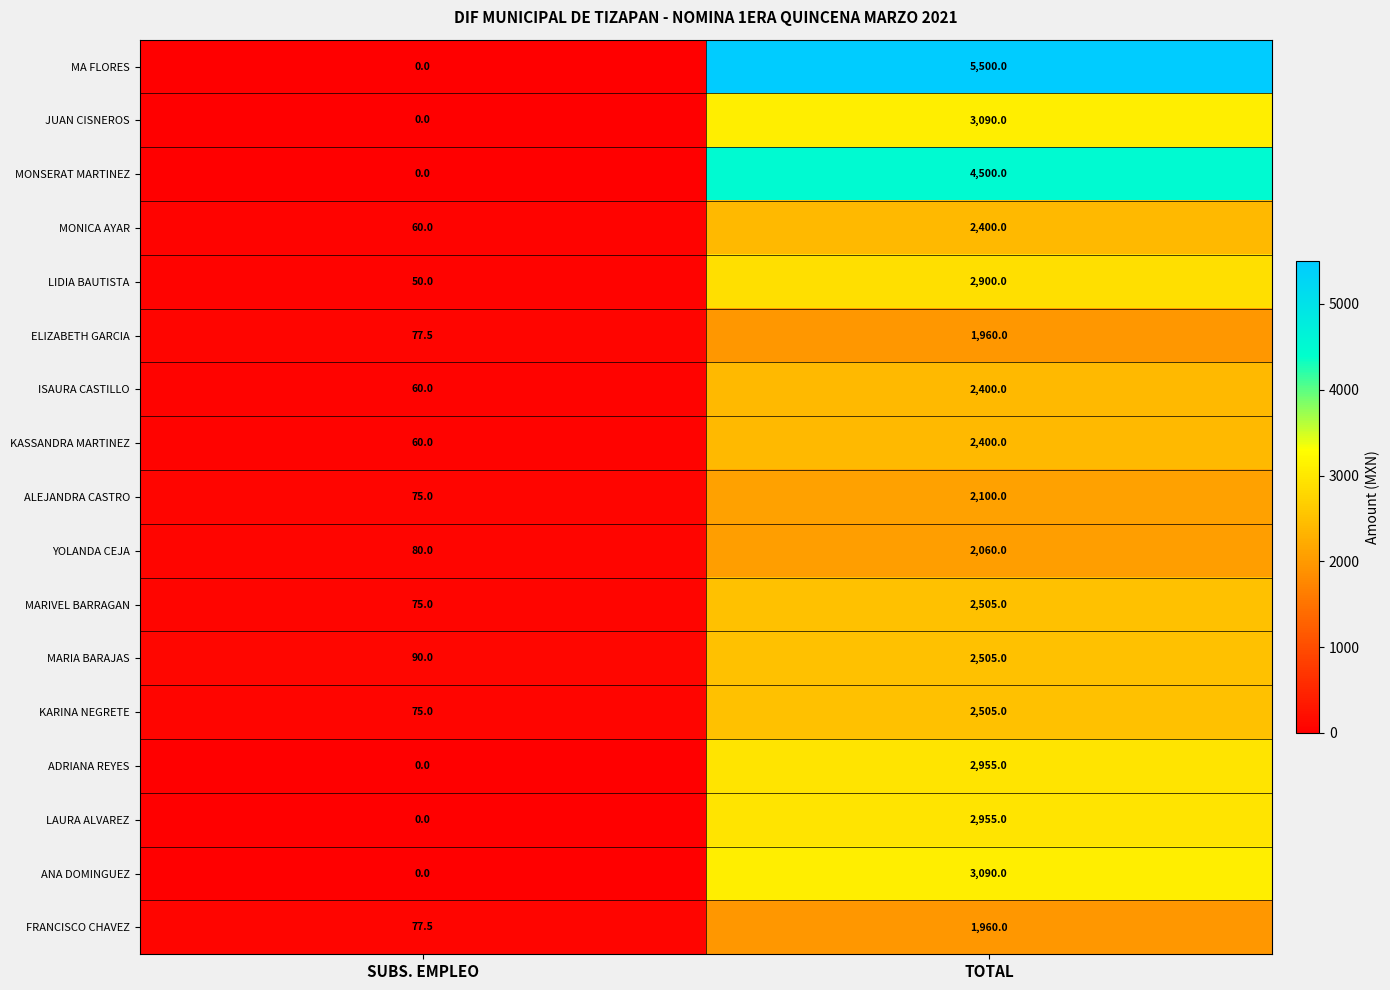

Which category has the highest value across all series?

TOTAL